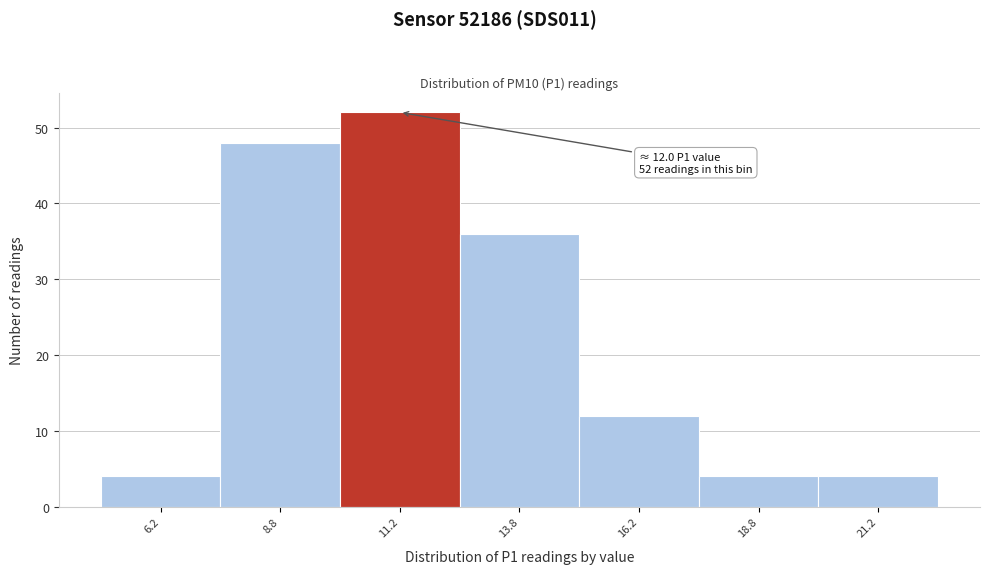

Over which range of the x-axis is the bar tallest?

10.0 to 12.5